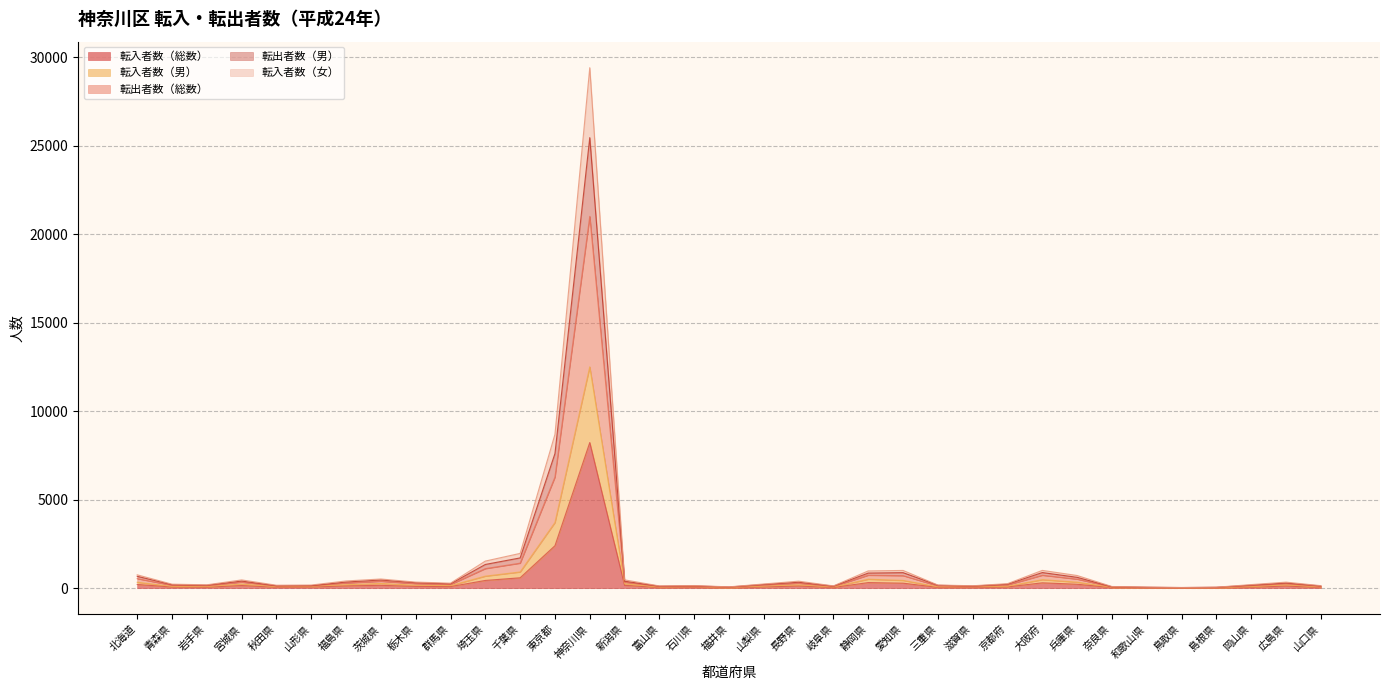

In 転入者数（総数）, how many points are higher than both neighbors (excluding endpoints)?

8